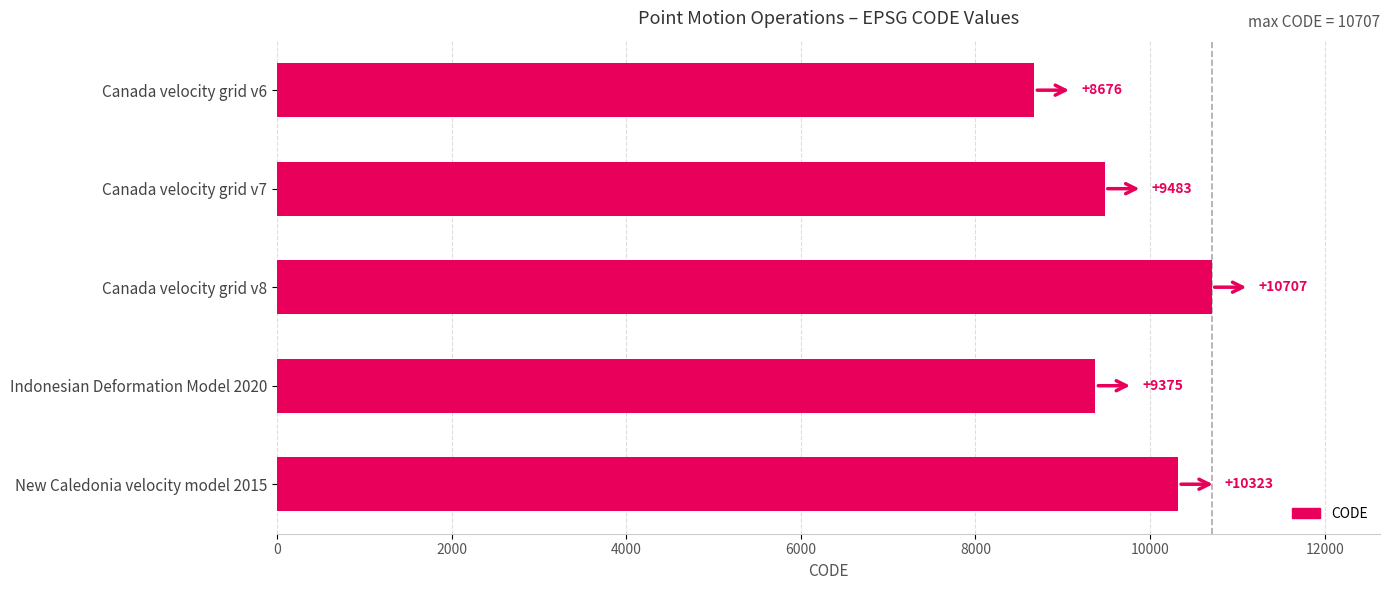

What is the smallest value displayed?

8676